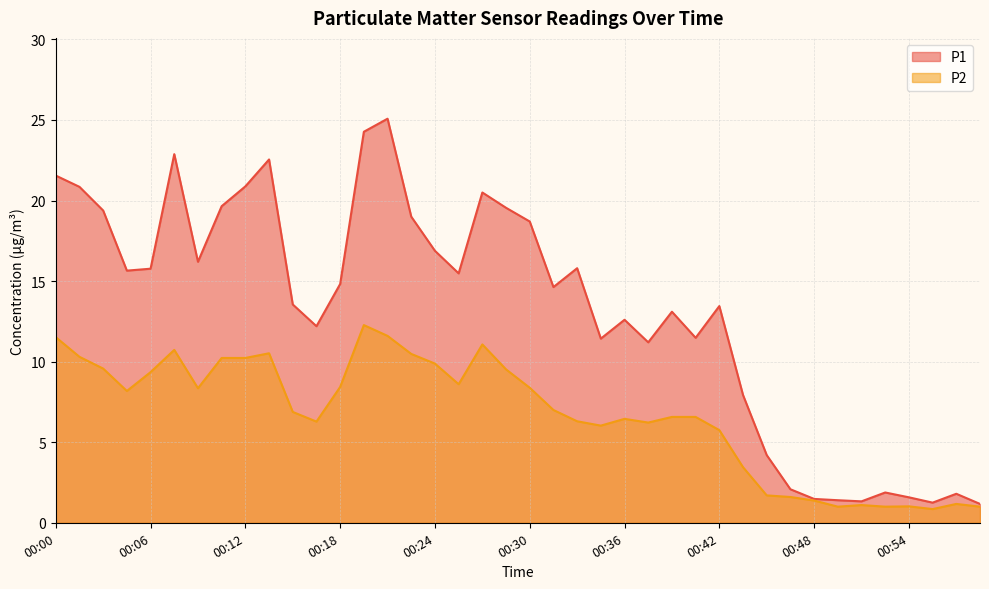

Where is the first local maximum for P2?

00:07